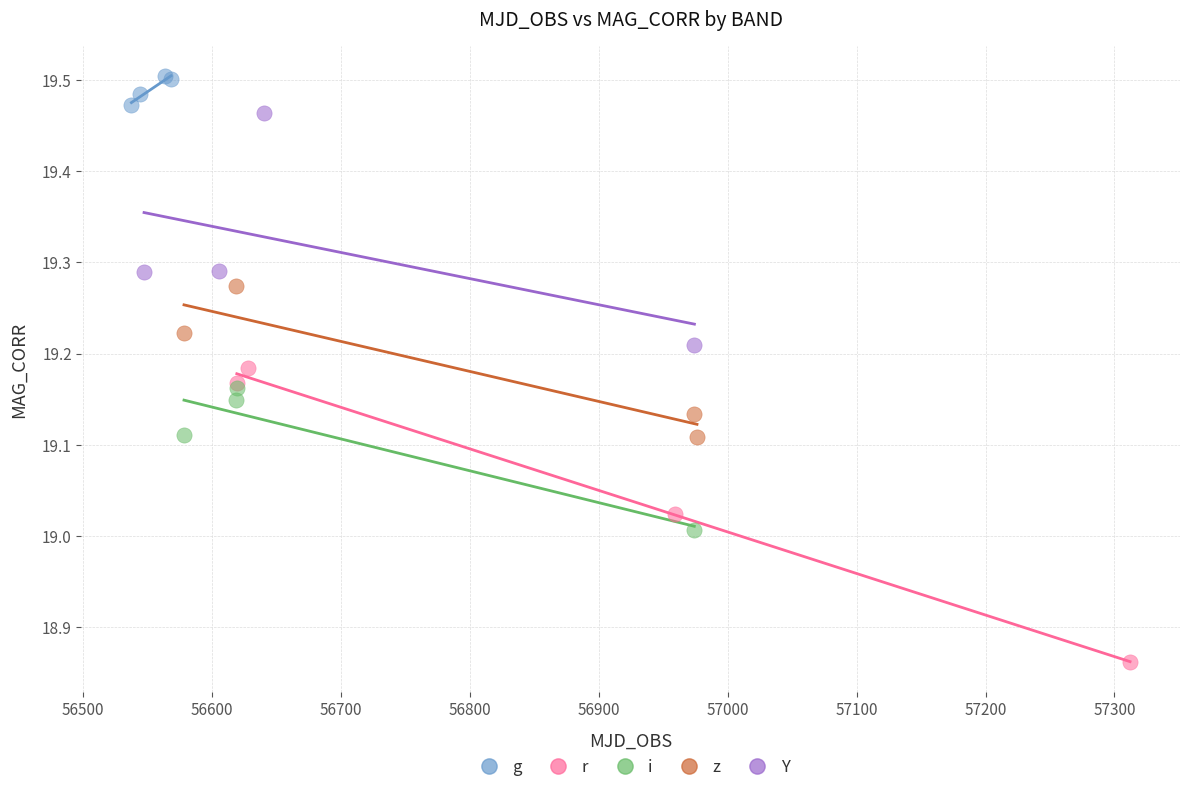

Which series reaches the maximum Y coordinate?

g